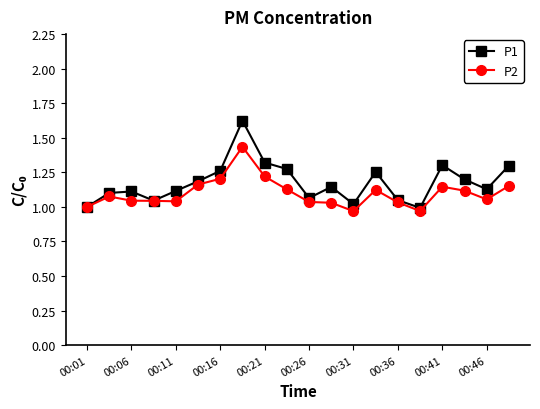

Which series has the largest range (max minus min)?

P1